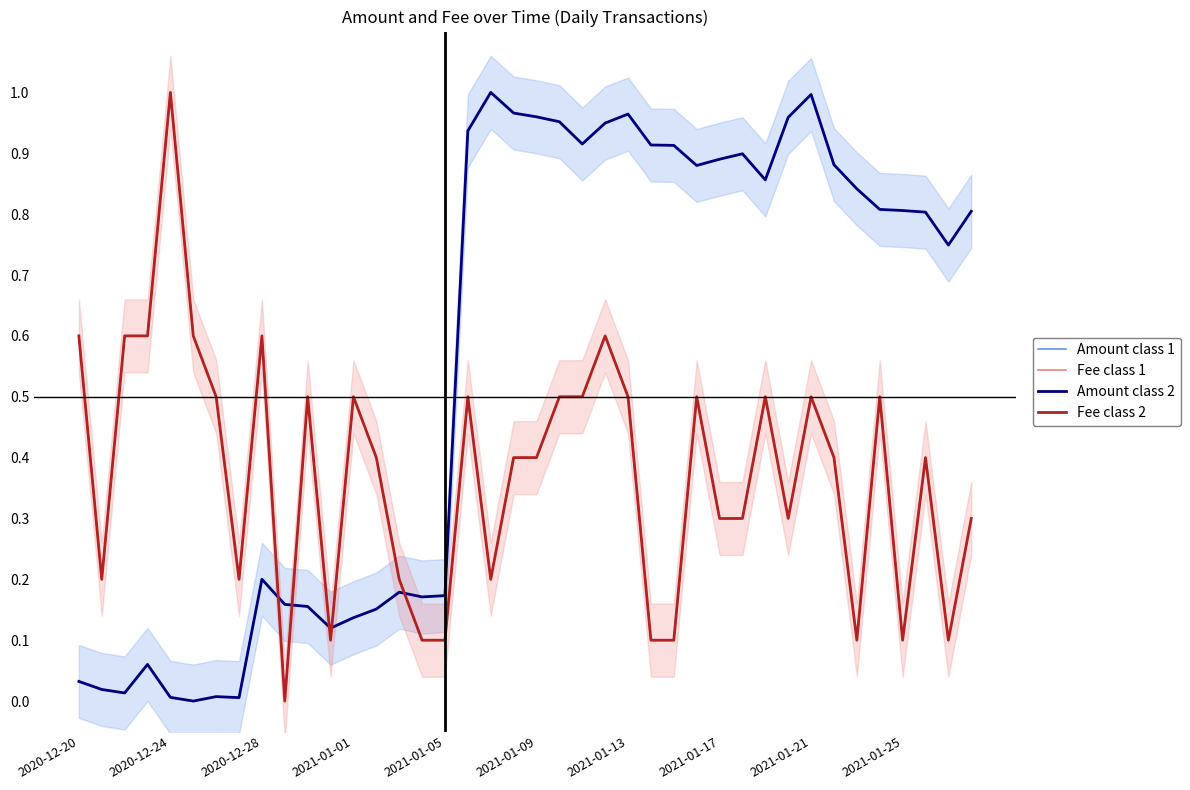

How many values in the Amount class 2 series exceed 0?

39